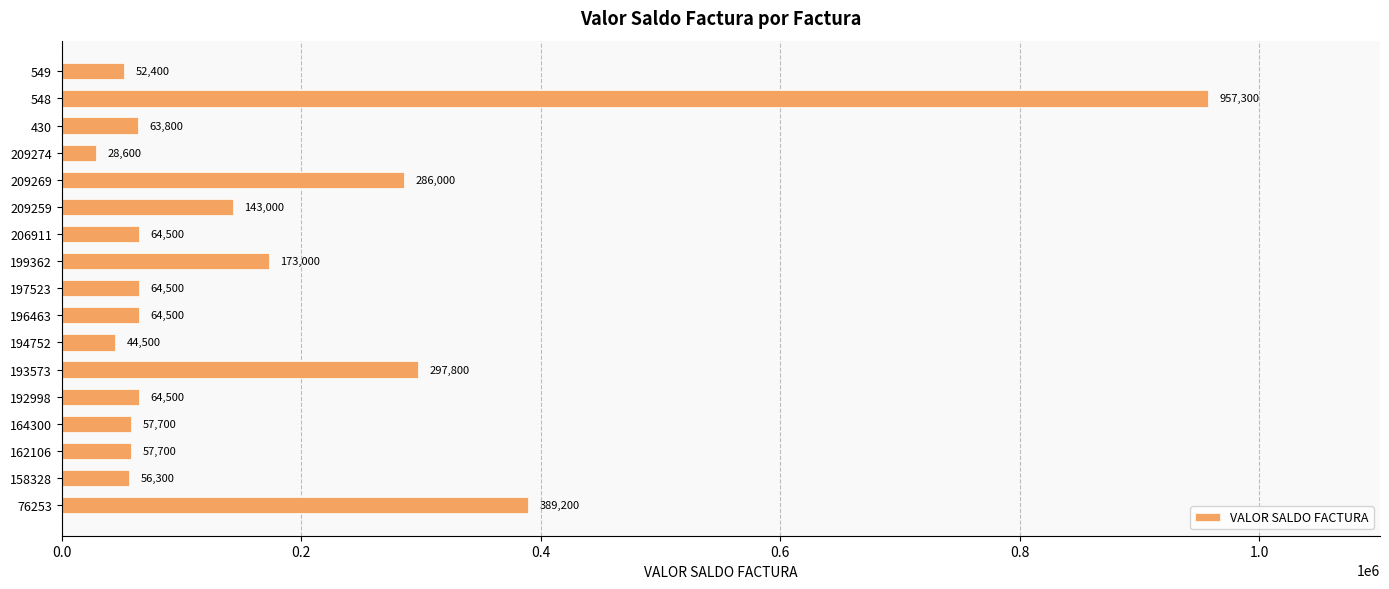

How many data points does each series have?

17